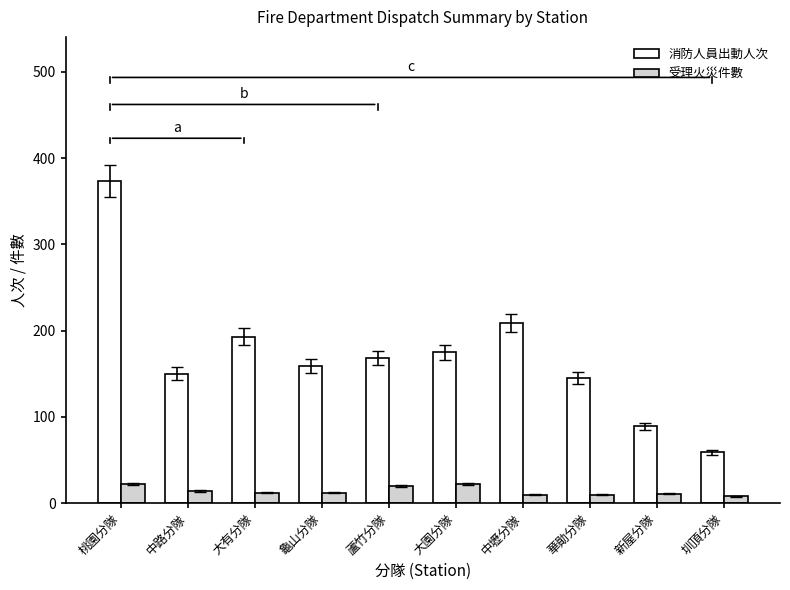

What value does the 消防人員出動人次 series have at 華勛分隊?

145